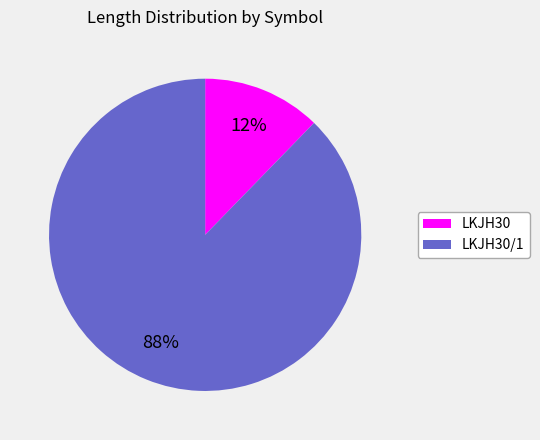

To the nearest percent, what is the average slice percentage?

50%